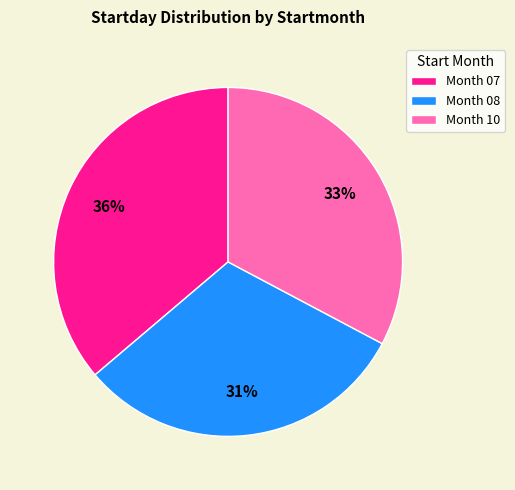

What is the ratio of the value at Month 08 to the value at Month 10?

0.9